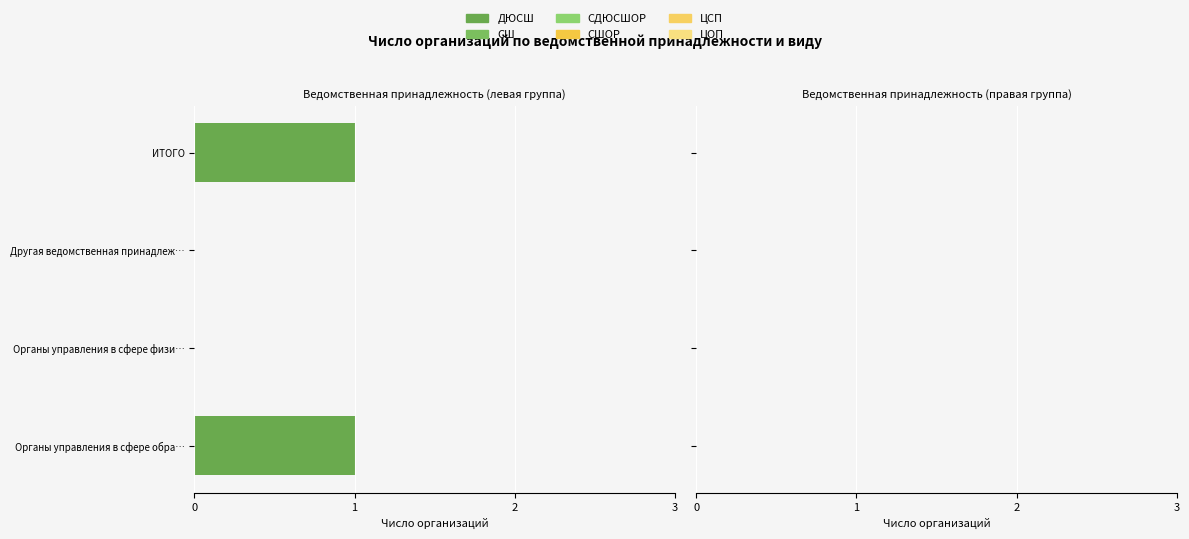

Are the bars horizontal?

Yes